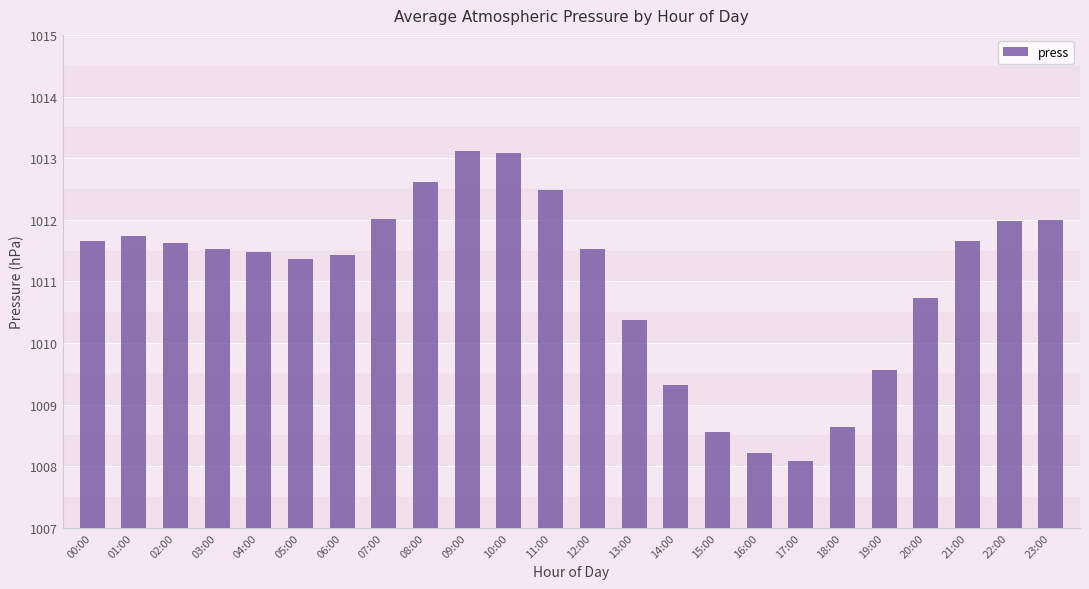

What is the greatest value displayed?

1013.1